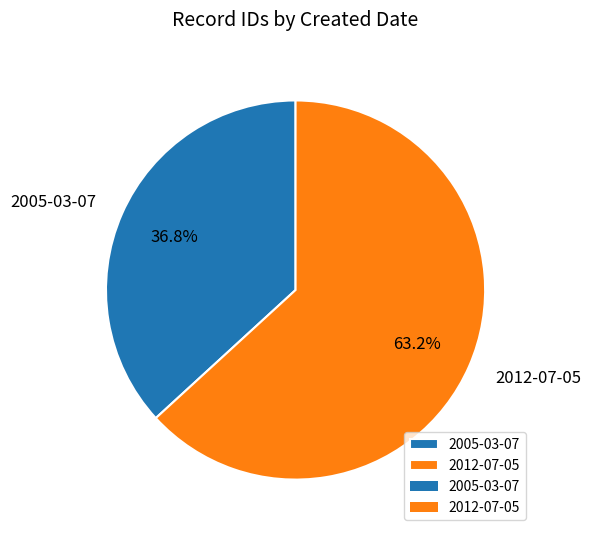

To the nearest percent, what is the combined percentage of 2012-07-05 and 2005-03-07?

100%